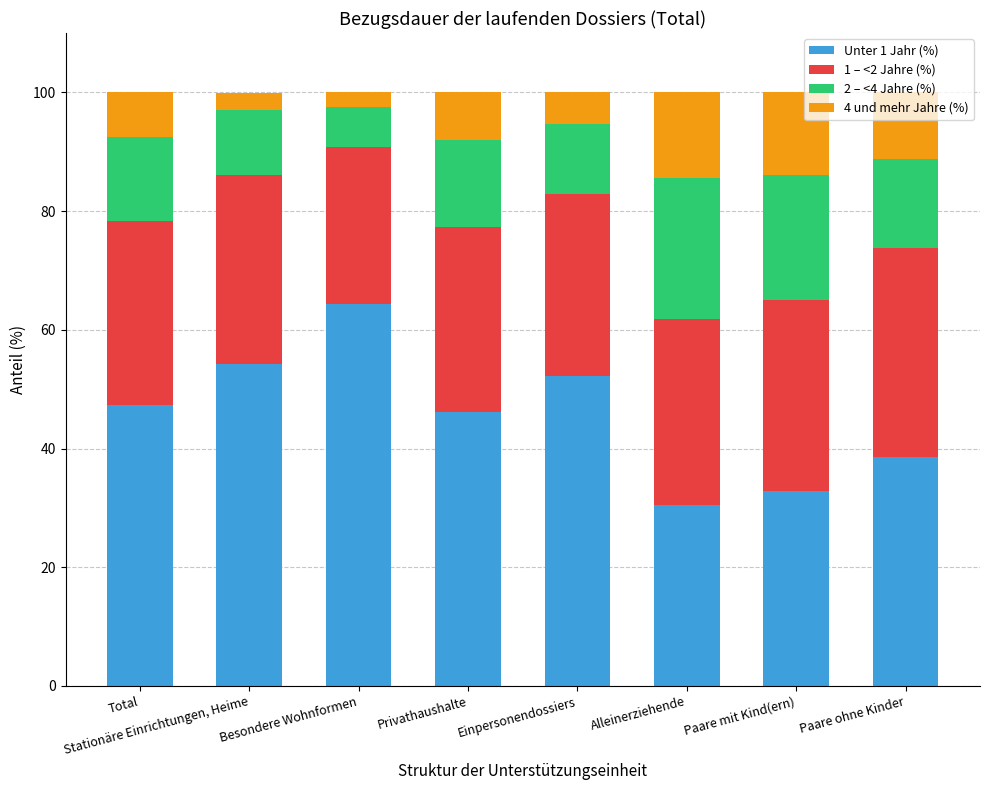

What is the maximum value for Unter 1 Jahr (%)?

64.4